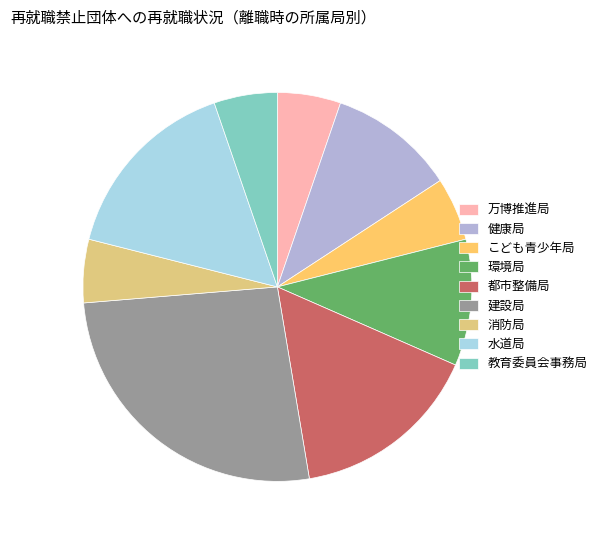

Between 万博推進局 and こども青少年局, which is larger?

万博推進局